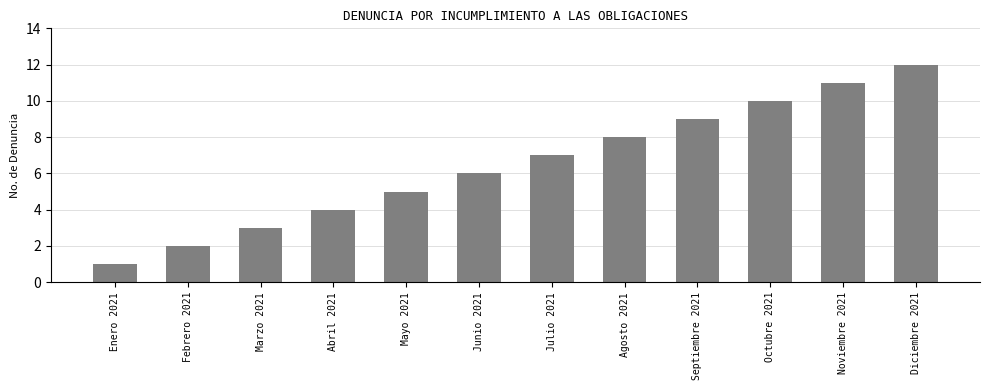

True or false: the data shows 21 at Diciembre 2021.

False